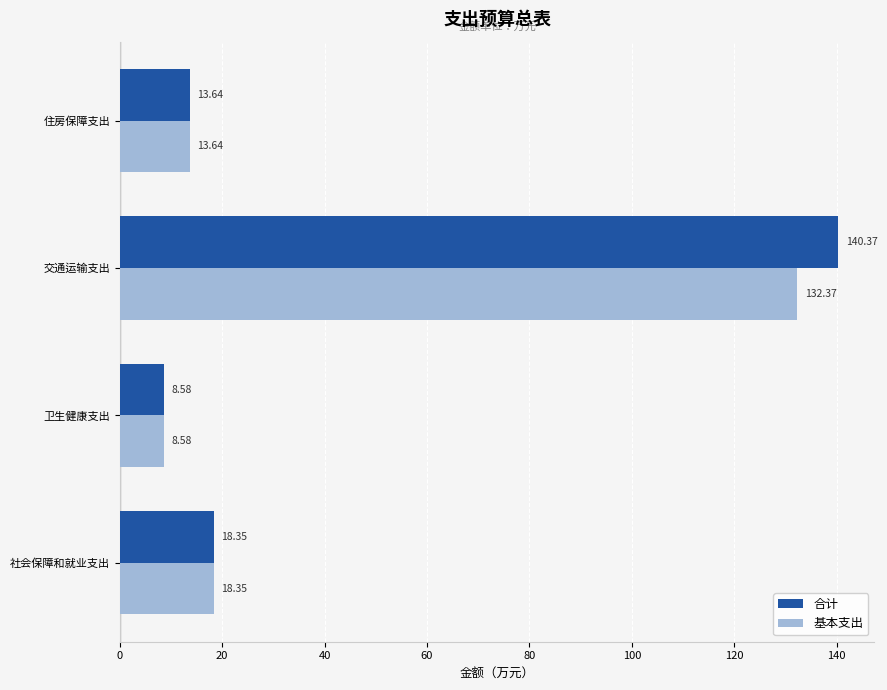

What is the sum of the 基本支出 values at 住房保障支出 and 卫生健康支出?

22.2